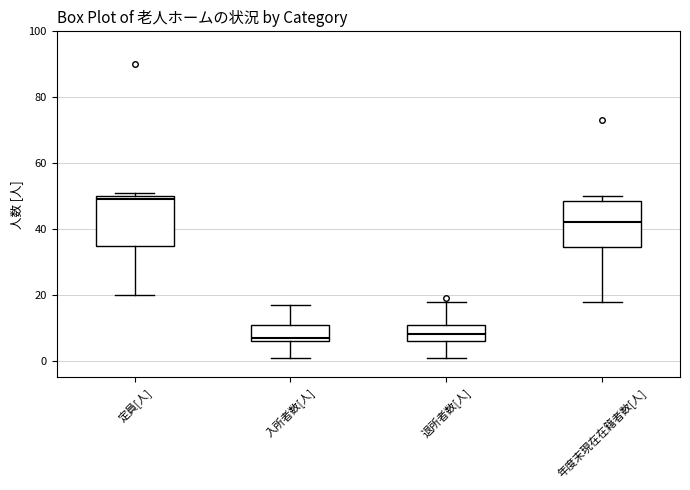

Where does the lower whisker of the box for 入所者数[人] end on the y-axis? The values are not printed on the chart, so give them approximately, as read against the axis.

2